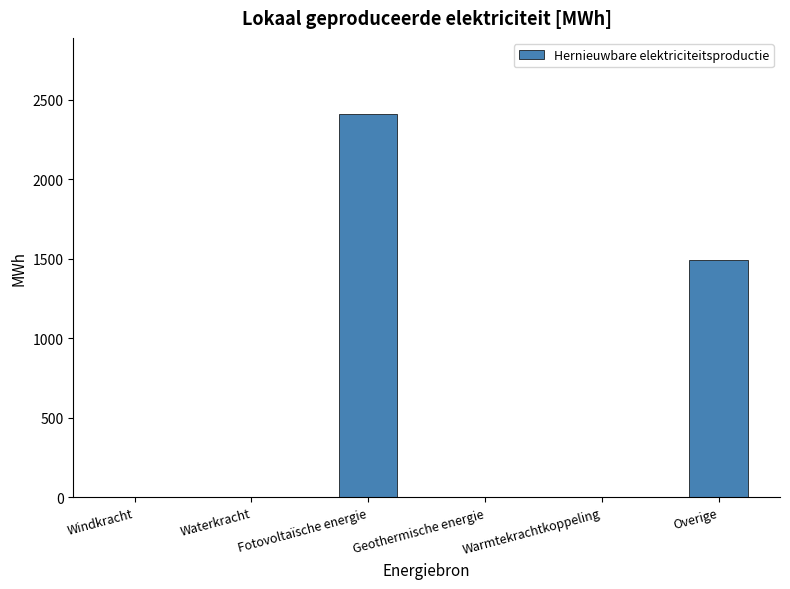

What is the sum of all values?

3900.8